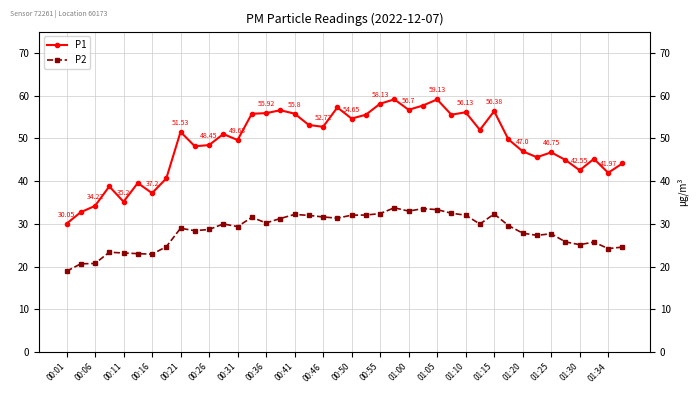

At 01:15, list the series in order from largest to smallest.

P1, P2